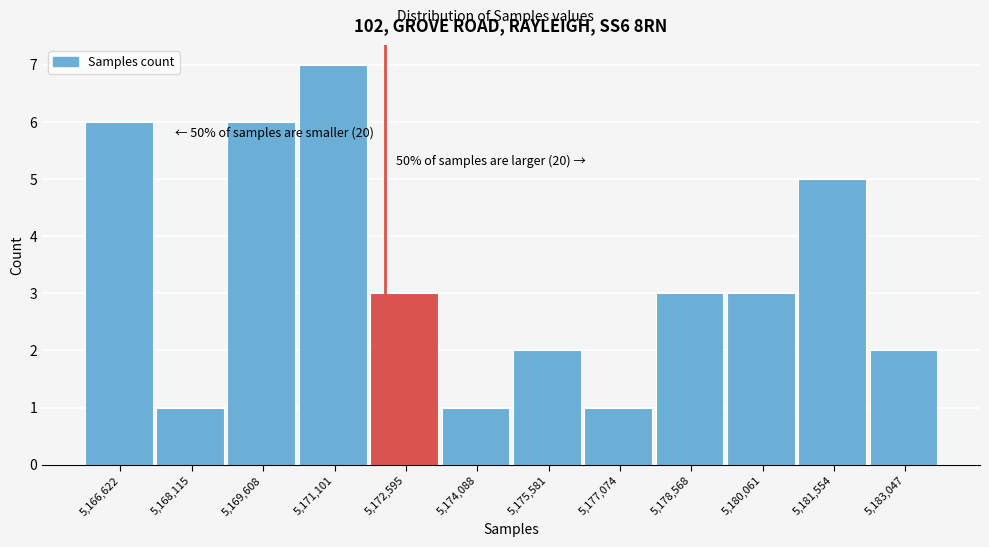

Reading left to right, what are all the values shown in this chart?

5,166,622=6	5,168,115=1	5,169,608=6	5,171,101=7	5,172,595=3	5,174,088=1	5,175,581=2	5,177,074=1	5,178,568=3	5,180,061=3	5,181,554=5	5,183,047=2